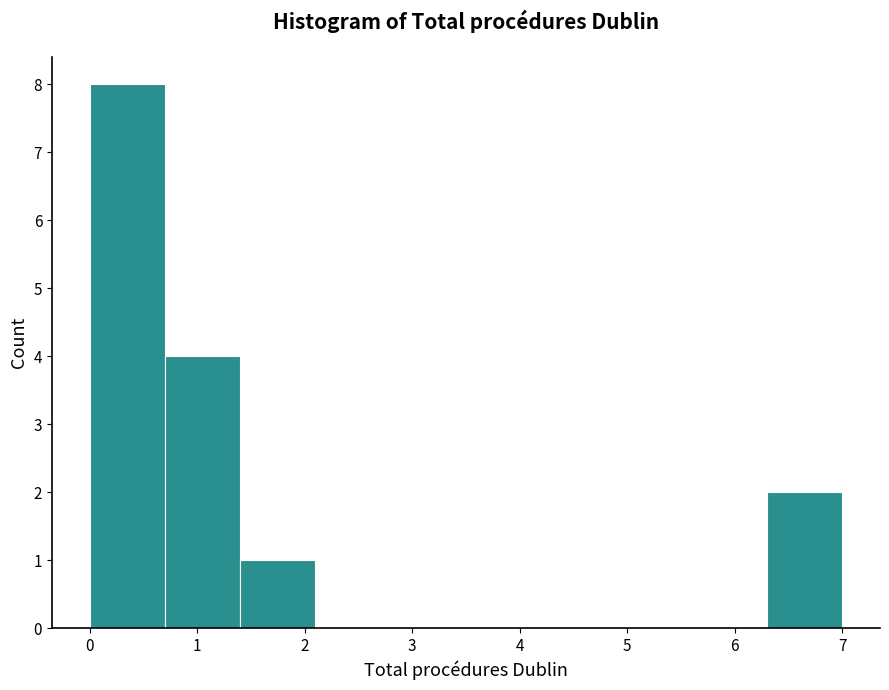

Reading left to right, list every bar in this chart as the range it spans on the x-axis followed by its height. The values are not printed on the chart, so give them approximately, as read against the axis.

0.0 to 0.7: 8
0.7 to 1.4: 4
1.4 to 2.1: 1
2.1 to 2.8: 0
2.8 to 3.5: 0
3.5 to 4.2: 0
4.2 to 4.9: 0
4.9 to 5.6: 0
5.6 to 6.3: 0
6.3 to 7.0: 2